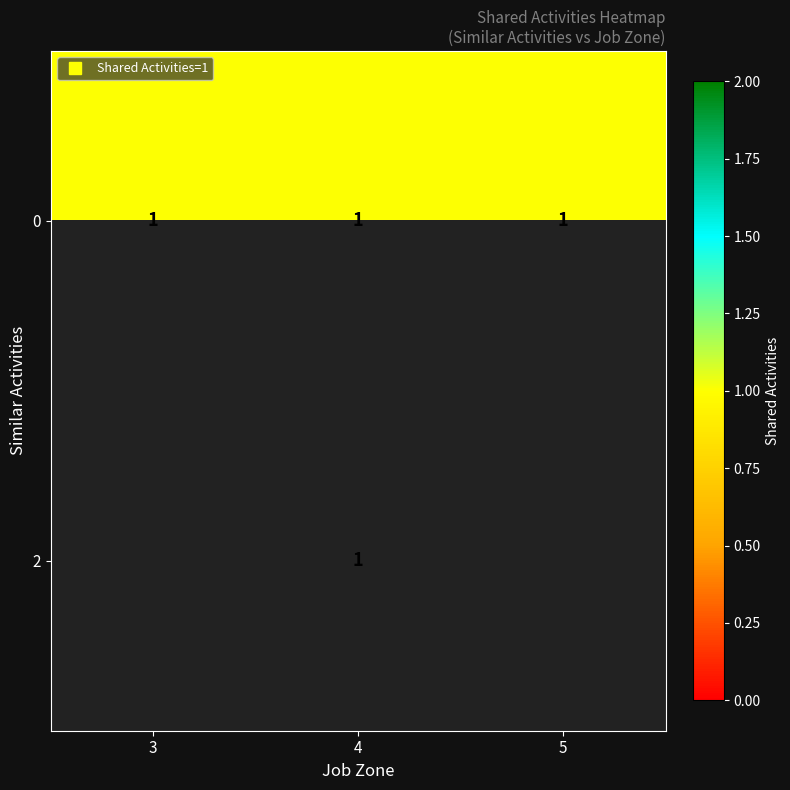

Which has a higher value, 4 or 3?

4